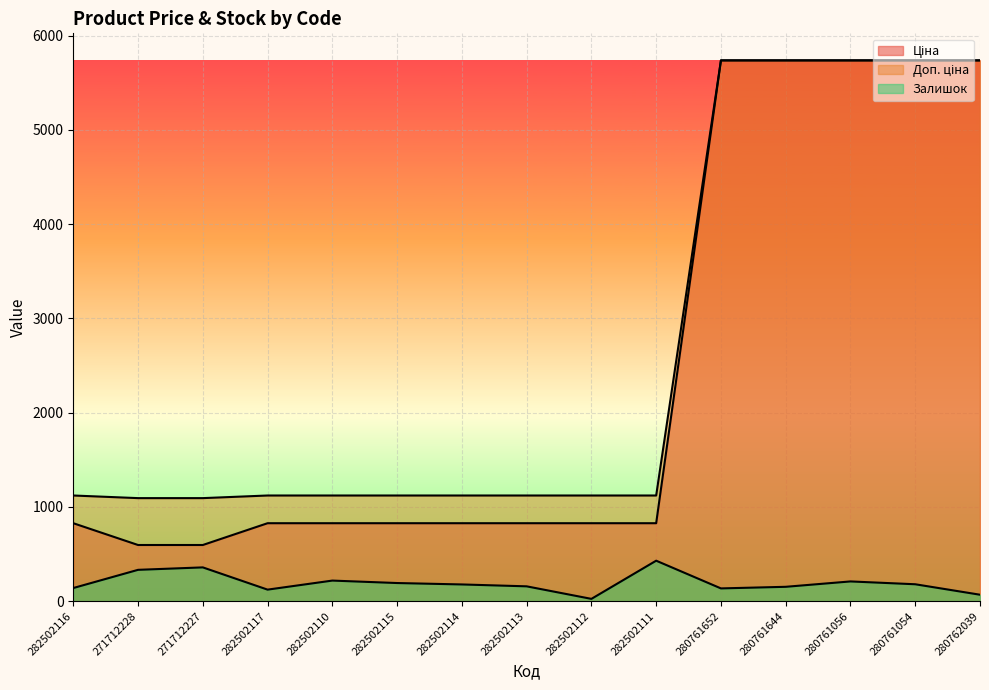

At how many categories does at least one series exceed 156?

15